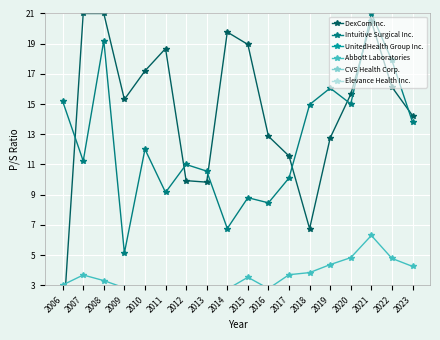

What is the value of the Elevance Health Inc. point at the 14th from the left?

0.9